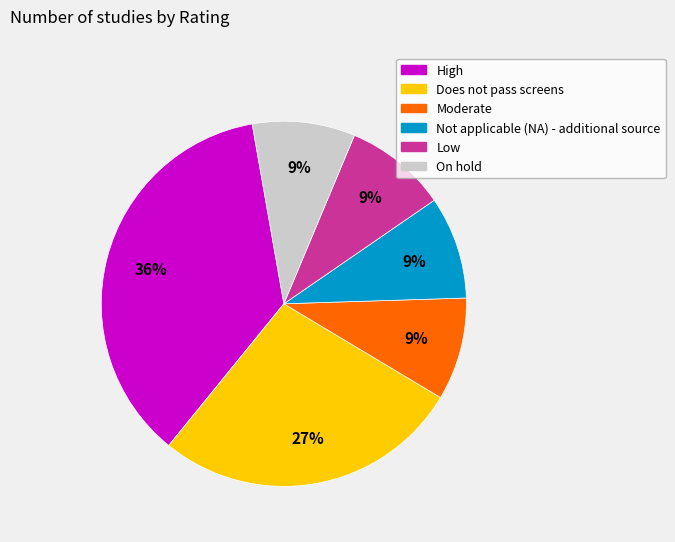

Is the sum of Does not pass screens and Low greater than half?

No